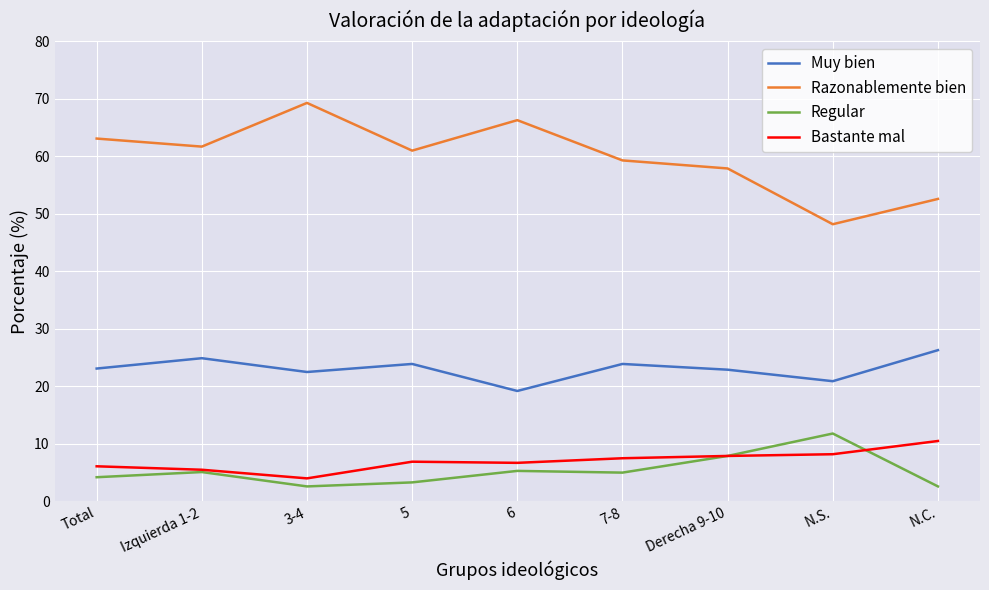

What is the lowest value of the Regular series?

2.6